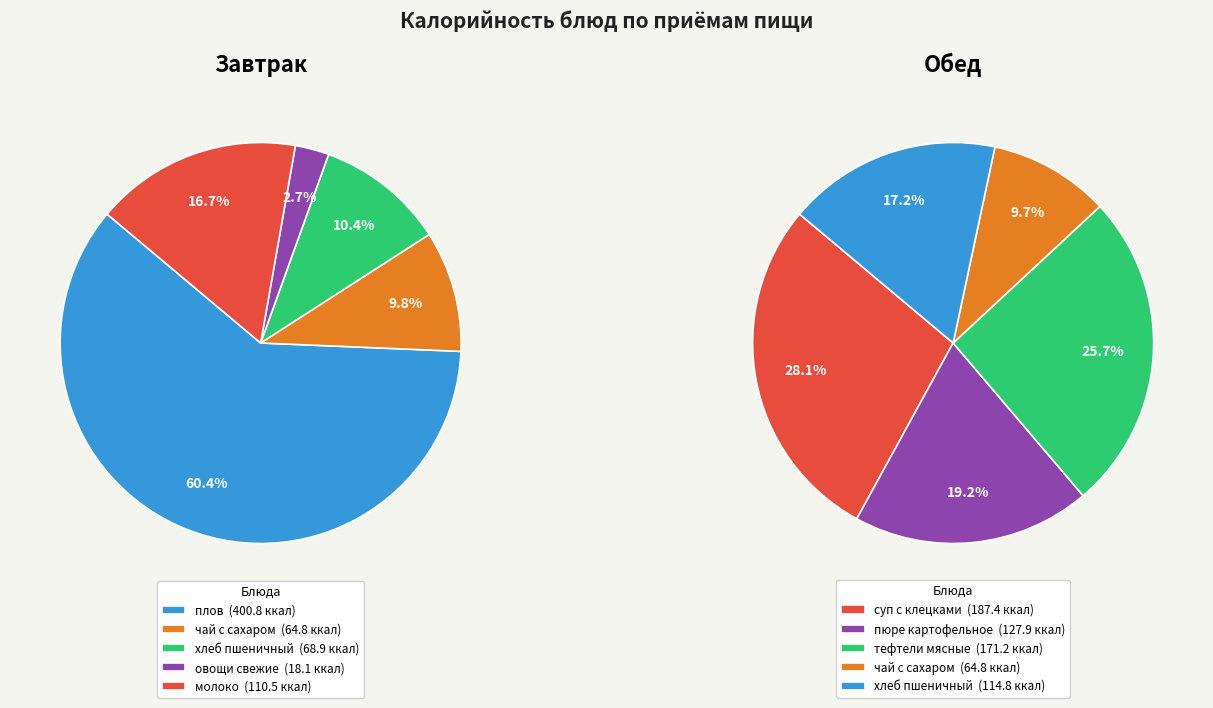

To the nearest percent, what is the average slice percentage?

20%